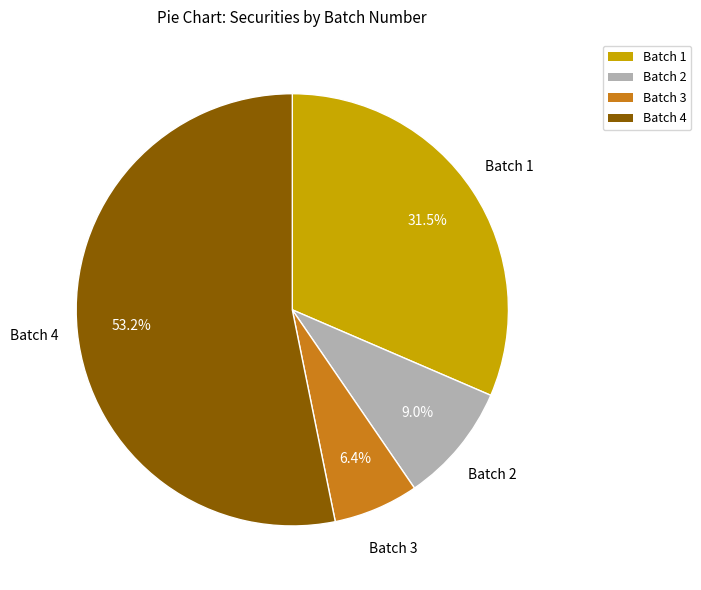

Does Batch 4 account for over 50% of the chart?

Yes